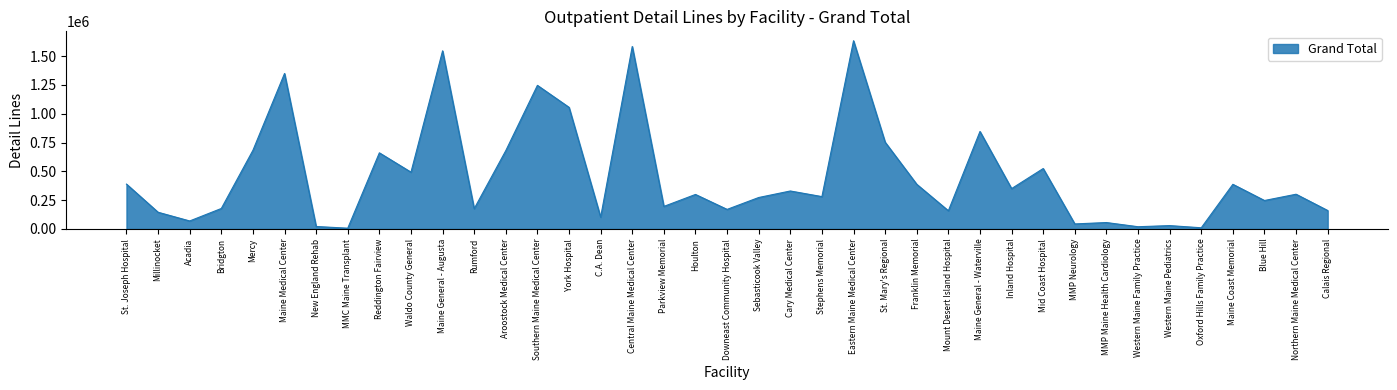

What is the approximate value at Sebasticook Valley?

273165